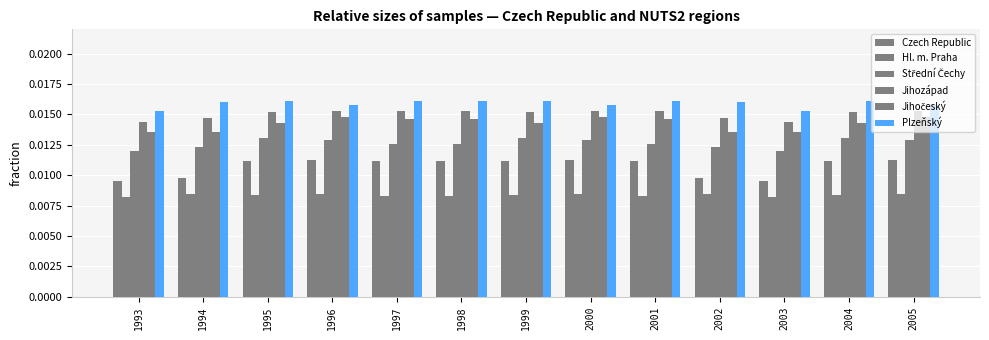

How many distinct data groups are displayed?

6